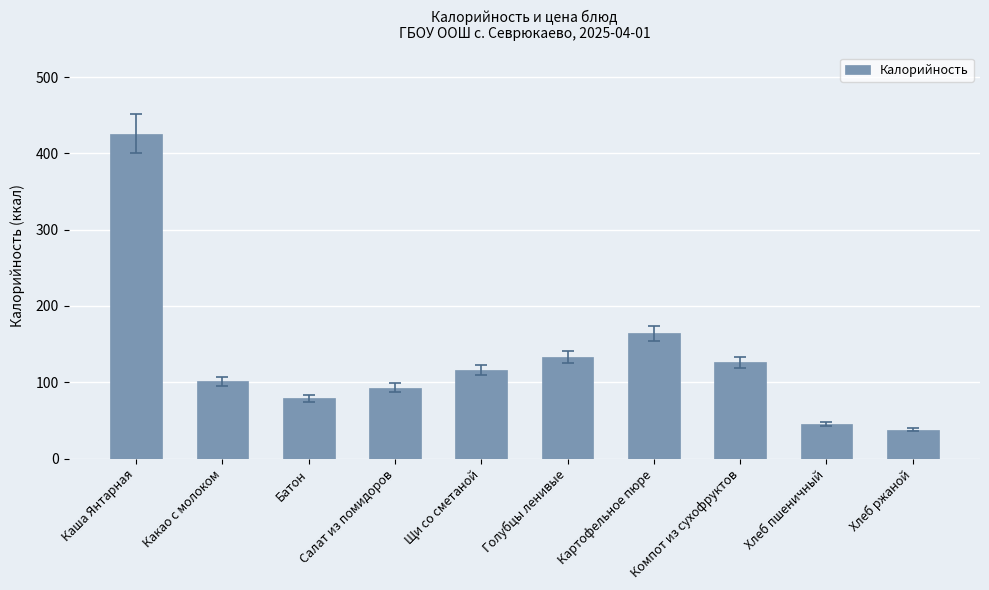

What is the value of the 7th bar from the left?

164